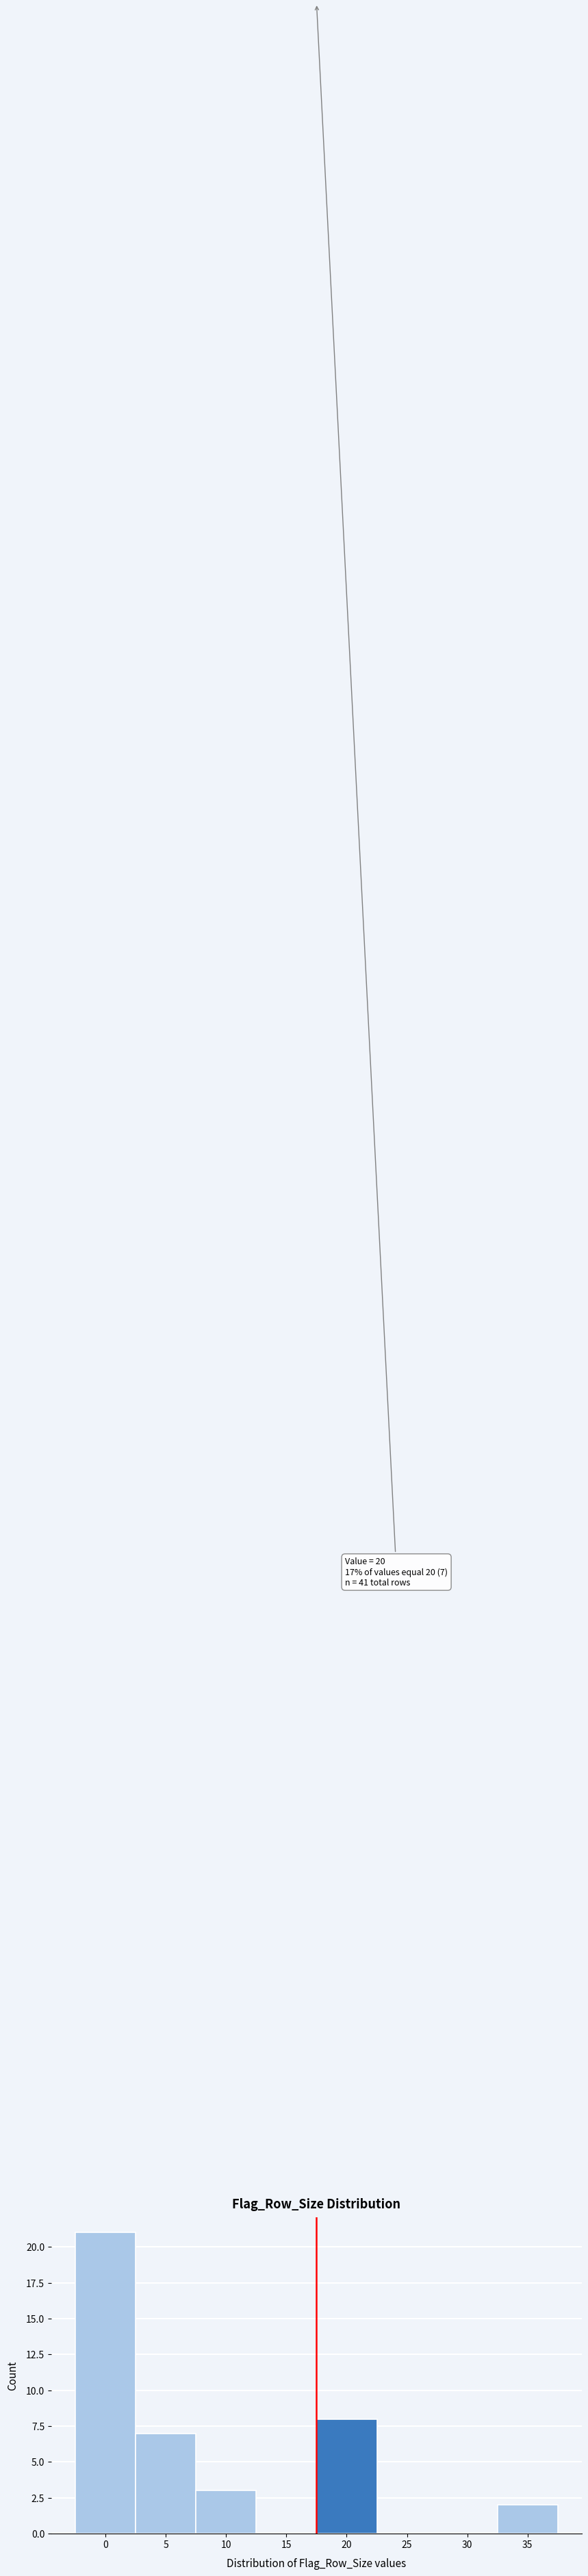

Reading left to right, transcribe all the data shown in this chart.

0=21	5=7	10=3	15=0	20=8	25=0	30=0	35=2